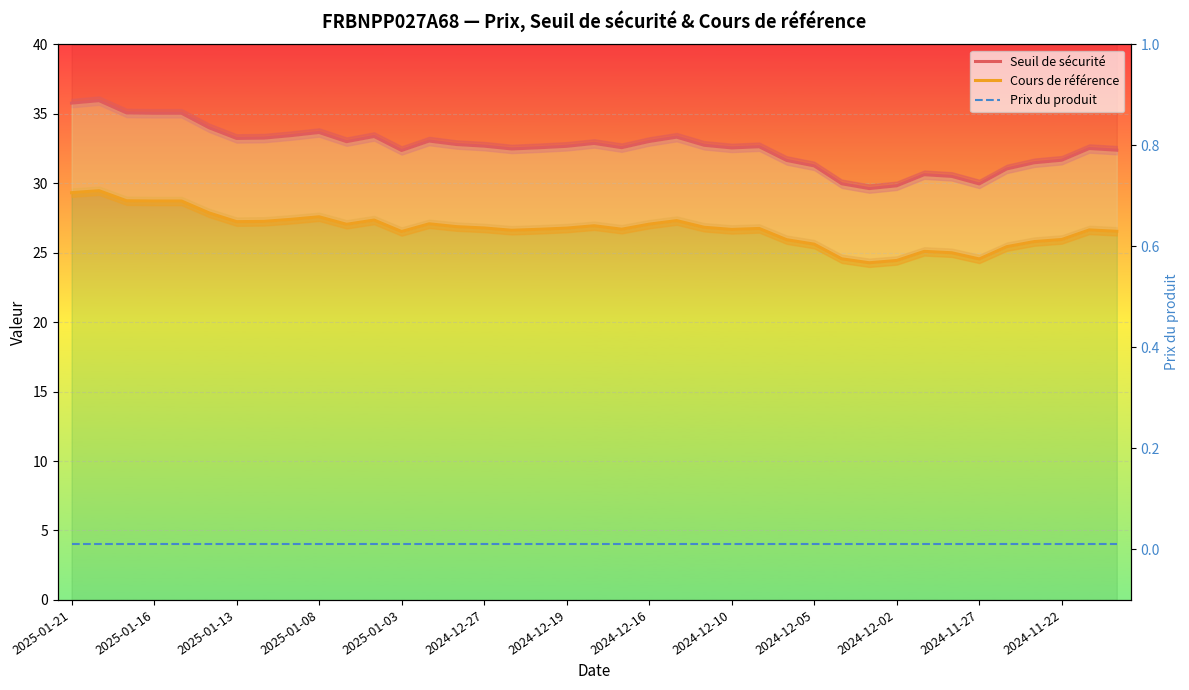

Reading left to right, list all the values displayed in this chart.

Seuil de sécurité: 35.8	35.9	35.1	35.0	35.0	34.0	33.2	33.3	33.4	33.7	33.0	33.4	32.4	33.0	32.8	32.7	32.5	32.6	32.7	32.9	32.6	33.0	33.3	32.7	32.5	32.6	31.6	31.2	30.0	29.6	29.8	30.6	30.5	30.0	31.0	31.5	31.7	32.5	32.4
Cours de référence: 29.3	29.5	28.7	28.7	28.7	27.9	27.2	27.3	27.4	27.6	27.0	27.4	26.5	27.1	26.9	26.8	26.6	26.7	26.8	26.9	26.7	27.1	27.3	26.8	26.7	26.7	25.9	25.6	24.6	24.3	24.4	25.1	25.0	24.6	25.4	25.8	25.9	26.6	26.5
Prix du produit: 0.0	0.0	0.0	0.0	0.0	0.0	0.0	0.0	0.0	0.0	0.0	0.0	0.0	0.0	0.0	0.0	0.0	0.0	0.0	0.0	0.0	0.0	0.0	0.0	0.0	0.0	0.0	0.0	0.0	0.0	0.0	0.0	0.0	0.0	0.0	0.0	0.0	0.0	0.0